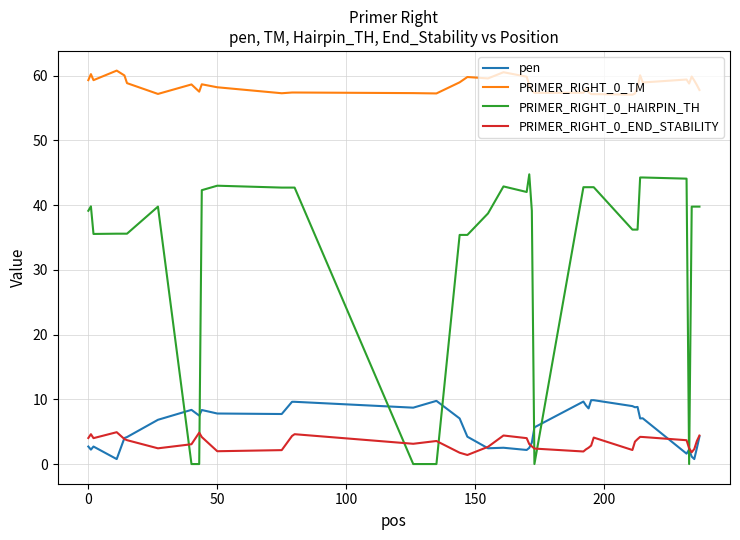

What is the lowest value of the PRIMER_RIGHT_0_TM series?

57.1